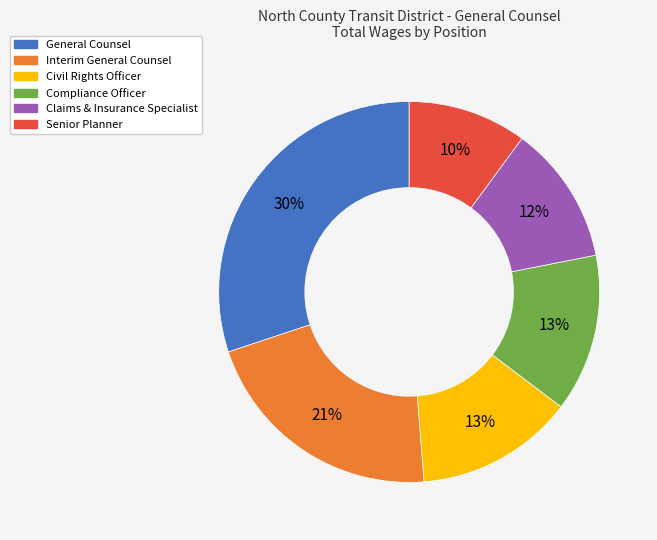

To the nearest percent, what is the average slice percentage?

17%